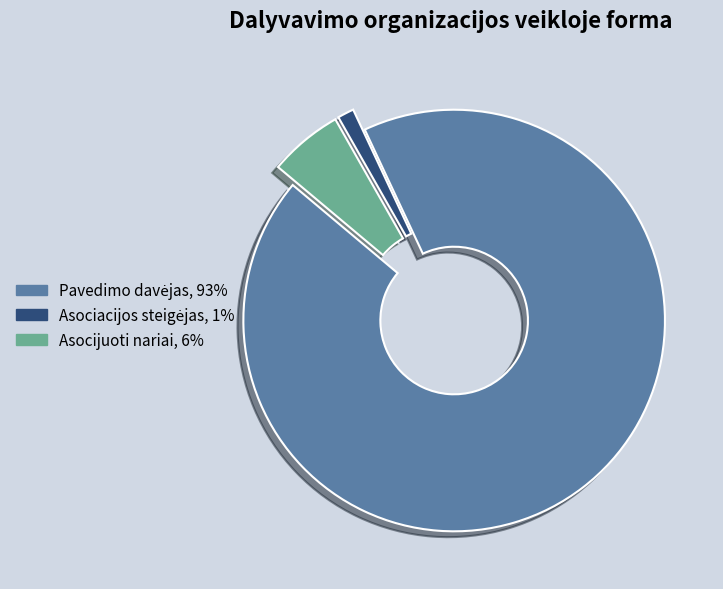

The Asocijuoti nariai slice represents 18% of the pie. True or false?

False